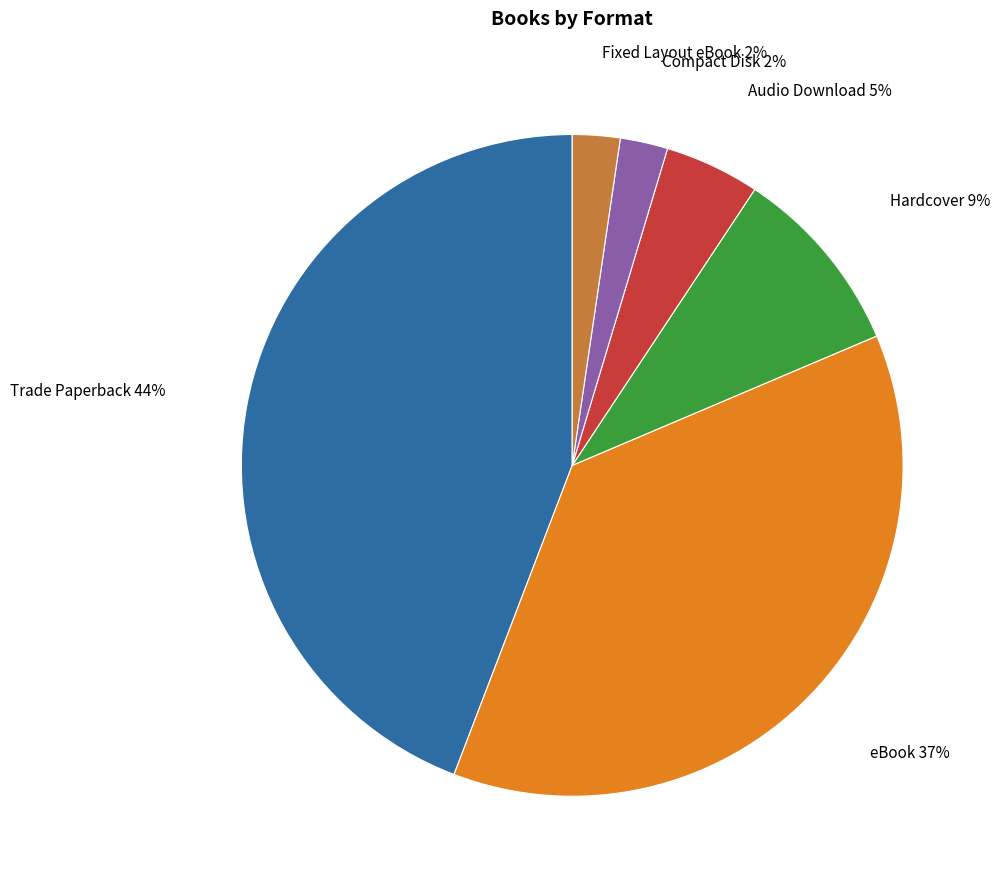

To the nearest percent, what is the difference between the largest and smallest slice percentages?

42%